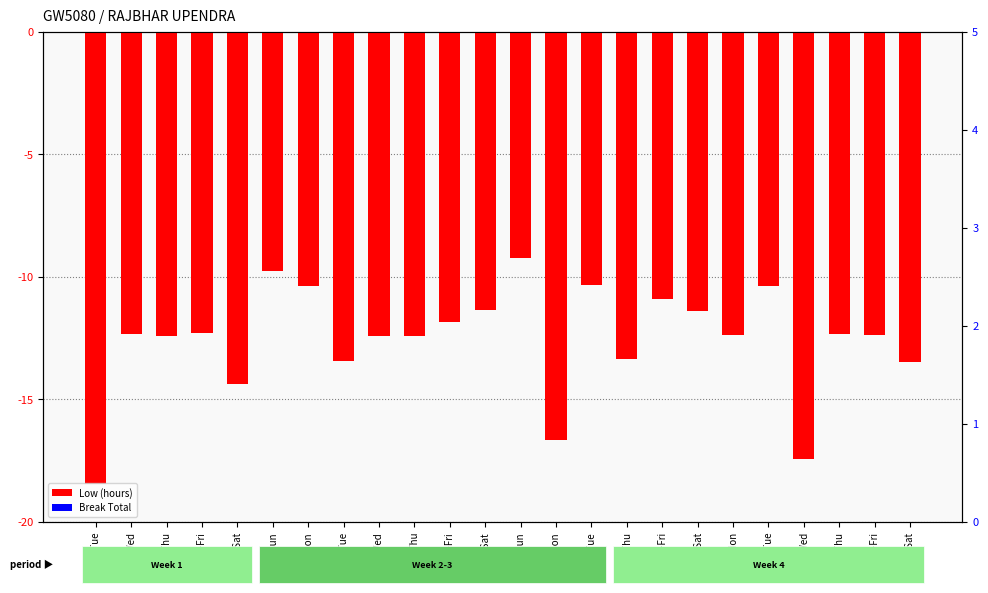

Rank the categories by Low (hours) value from lowest to highest.

26-Tue, 18-Wed, 9-Mon, 30-Sat, 21-Sat, 3-Tue, 12-Thu, 28-Thu, 4-Wed, 5-Thu, 20-Fri, 16-Mon, 19-Thu, 27-Wed, 29-Fri, 6-Fri, 14-Sat, 7-Sat, 13-Fri, 17-Tue, 2-Mon, 10-Tue, 1-Sun, 8-Sun